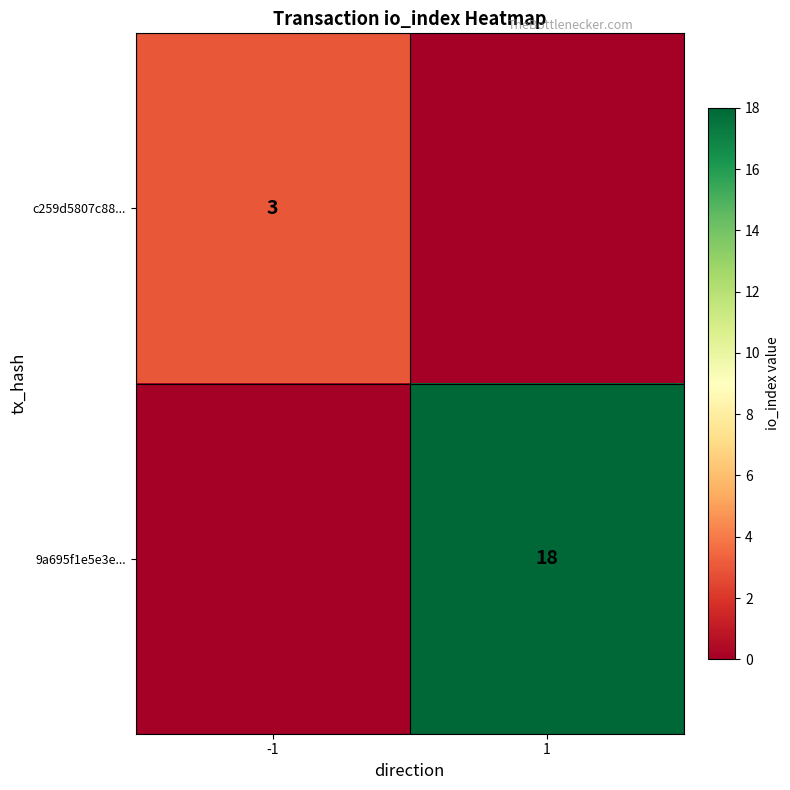

Is the value of c259d5807c88... at -1 greater than the value of 9a695f1e5e3e... at 1?

No